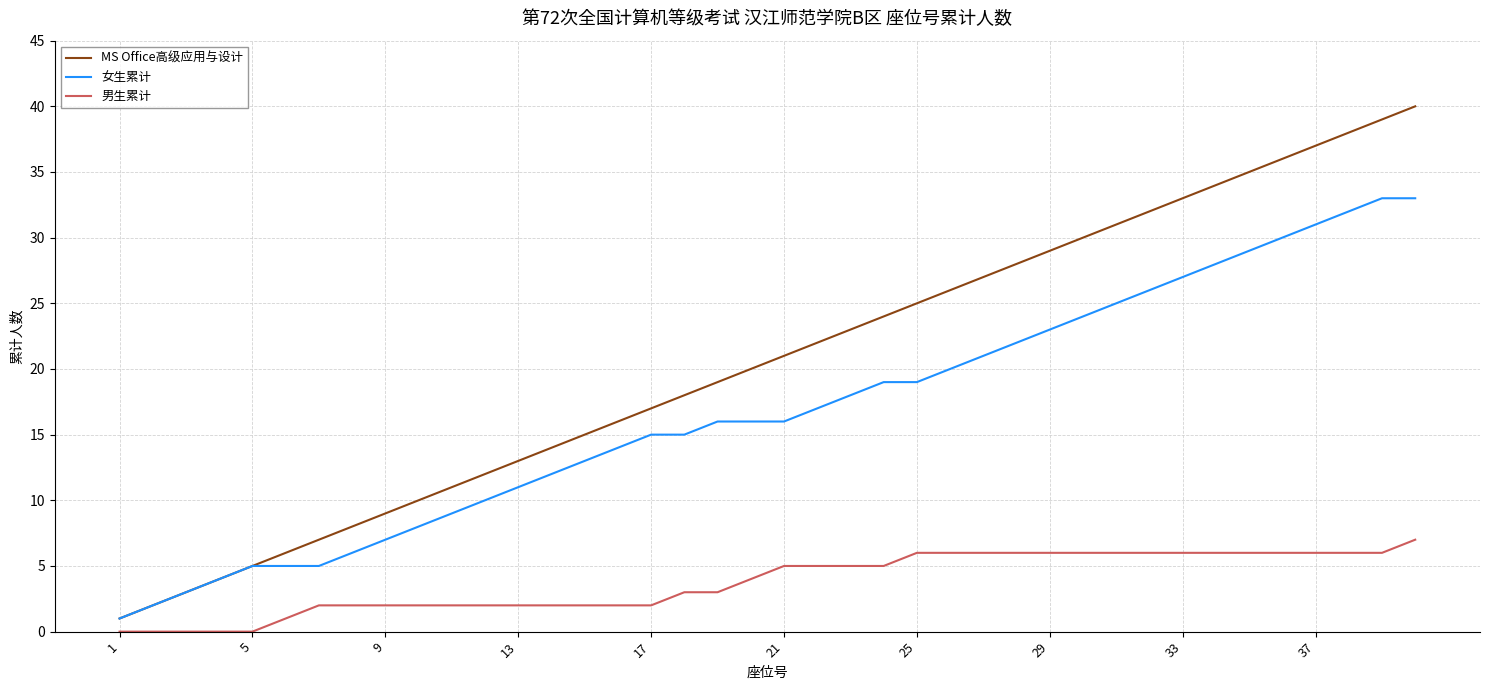

Which series has the largest total across all categories?

MS Office高级应用与设计